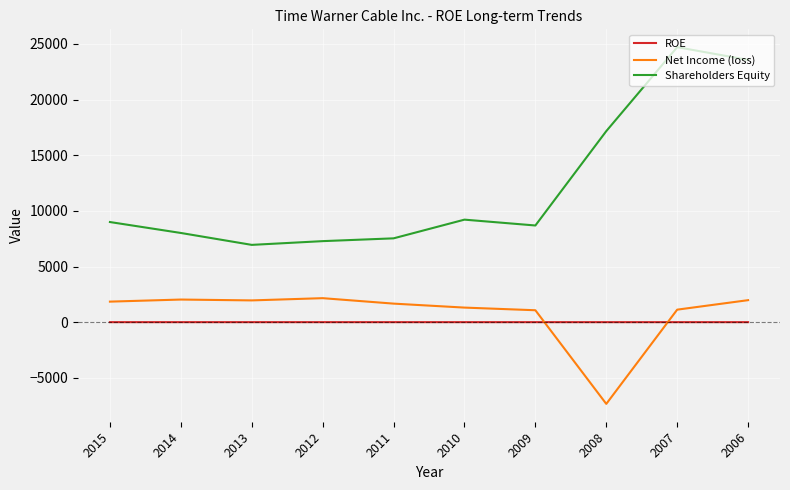

What is the difference between the maximum and minimum values in the Shareholders Equity series?

17763.0